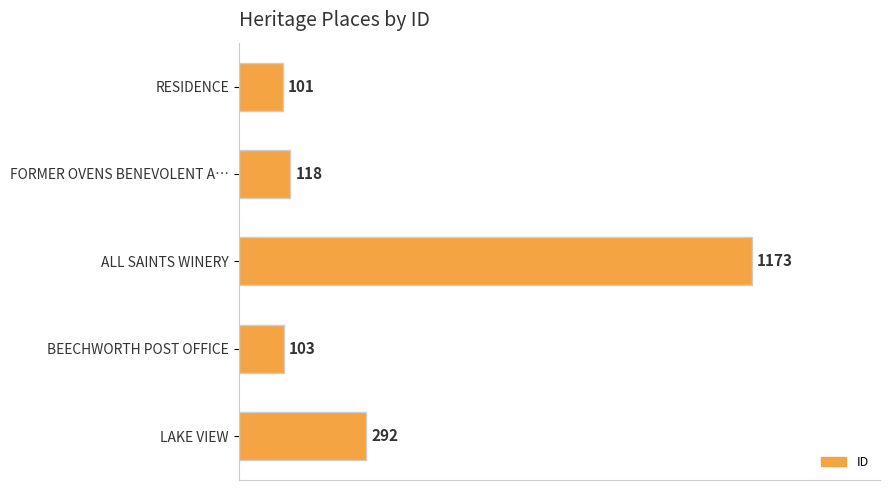

Reading bottom to top, list all the values displayed in this chart.

LAKE VIEW=292	BEECHWORTH POST OFFICE=103	ALL SAINTS WINERY=1173	FORMER OVENS BENEVOLENT A…=118	RESIDENCE=101